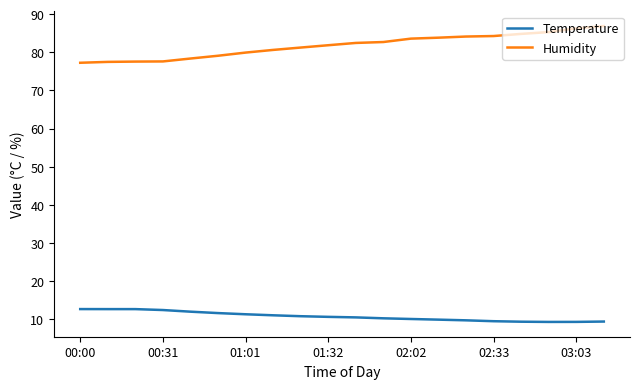

What is the difference between the maximum and minimum values in the Temperature series?

3.4